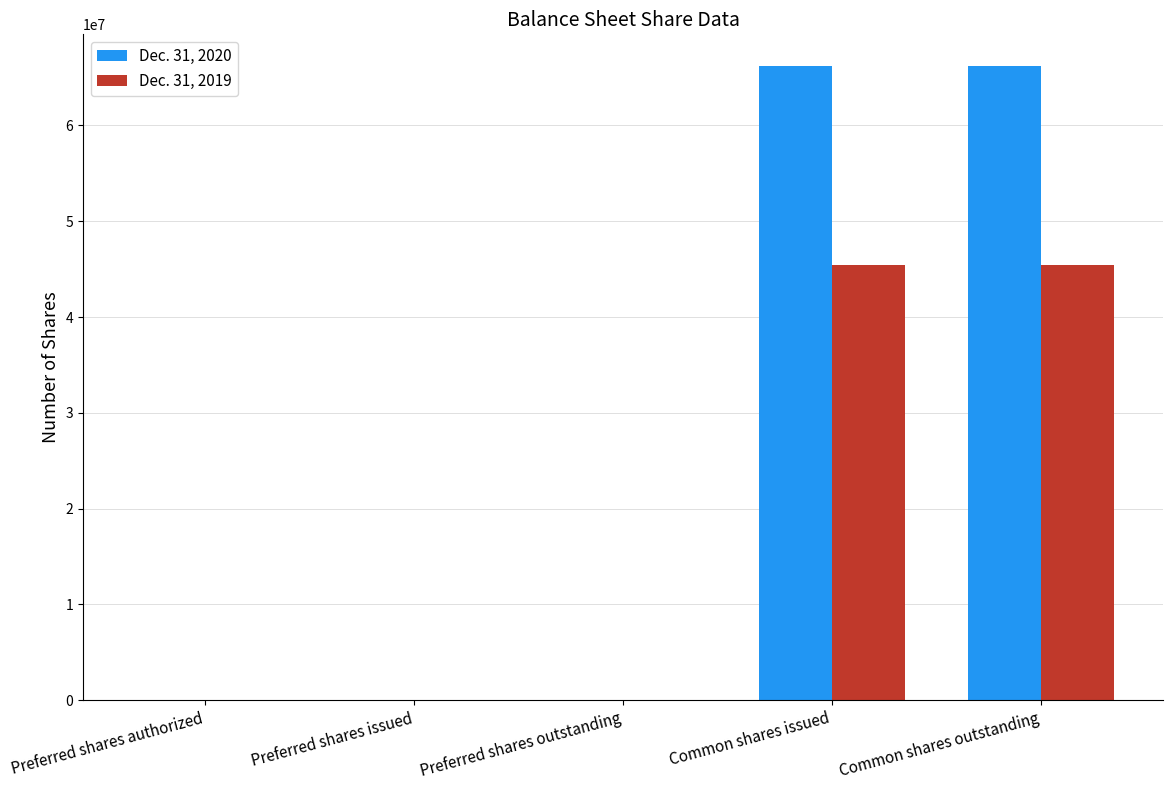

What is the difference between the Dec. 31, 2019 values at Common shares outstanding and Preferred shares authorized?

45384000